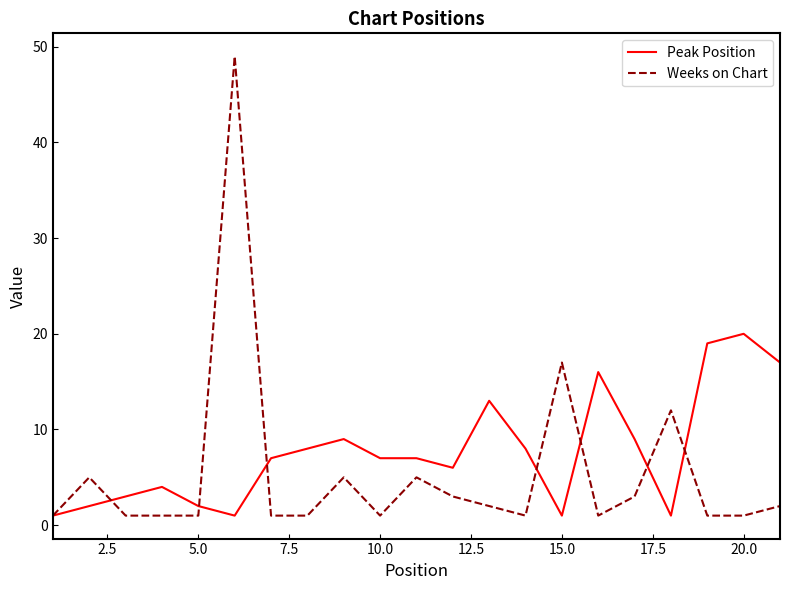

Which series has the largest range (max minus min)?

Weeks on Chart